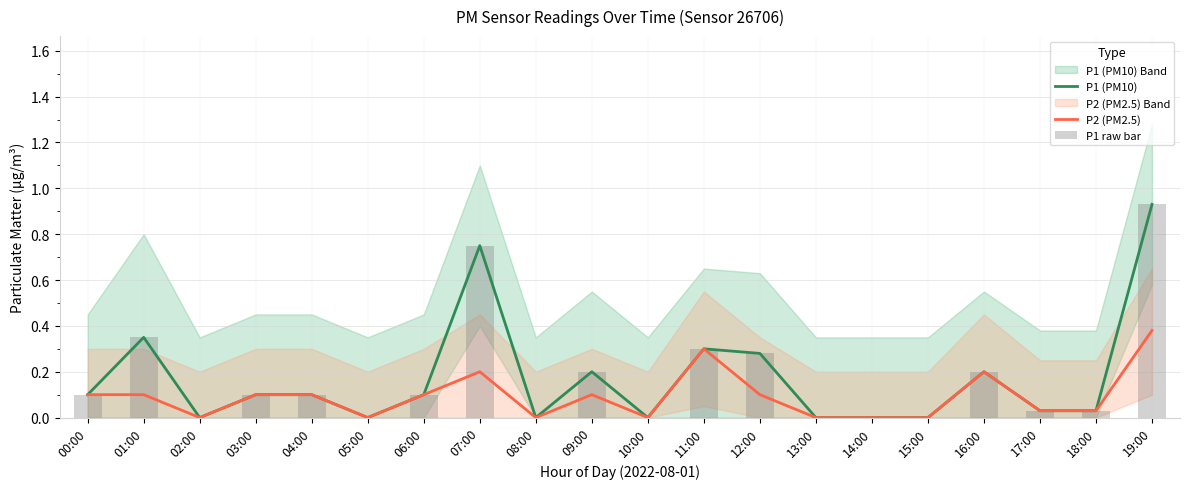

Reading left to right, list all the values displayed in this chart.

P1 (PM10): 0.1	0.3	0.0	0.1	0.1	0.0	0.1	0.8	0.0	0.2	0.0	0.3	0.3	0.0	0.0	0.0	0.2	0.0	0.0	0.9
P2 (PM2.5): 0.1	0.1	0.0	0.1	0.1	0.0	0.1	0.2	0.0	0.1	0.0	0.3	0.1	0.0	0.0	0.0	0.2	0.0	0.0	0.4
P1 raw bar: 0.1	0.3	0.0	0.1	0.1	0.0	0.1	0.8	0.0	0.2	0.0	0.3	0.3	0.0	0.0	0.0	0.2	0.0	0.0	0.9